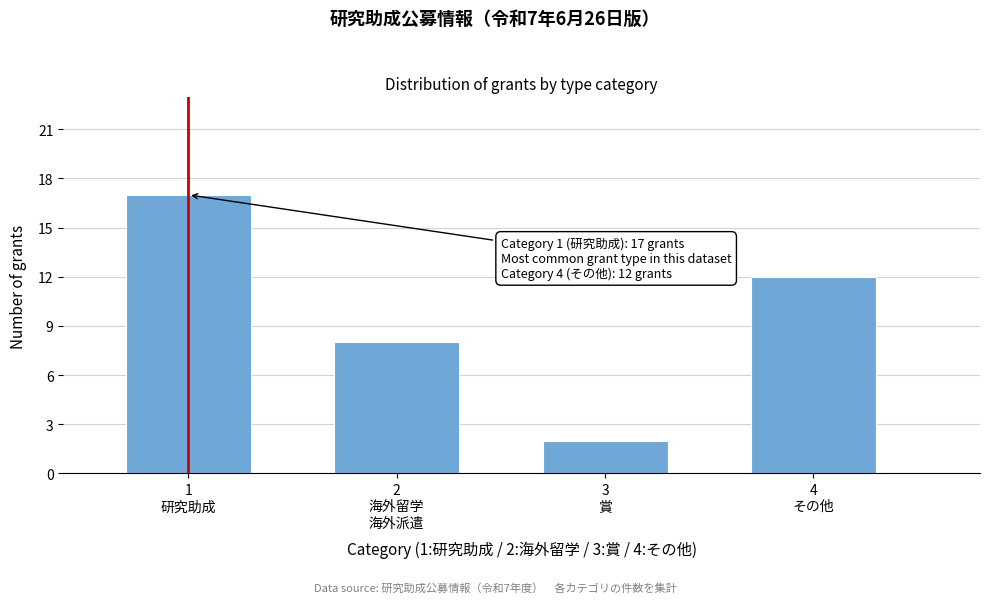

Reading right to left, transcribe all the data shown in this chart.

12	2	8	17